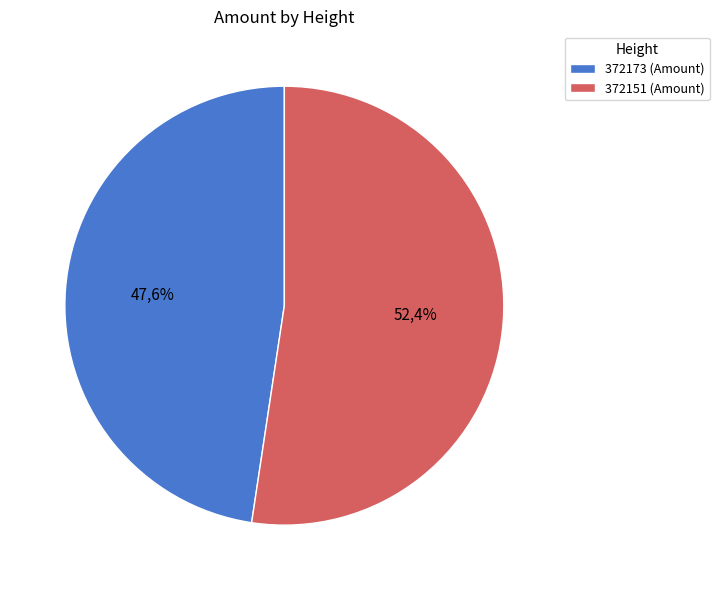

Is the sum of 372173 and 372151 greater than half?

Yes